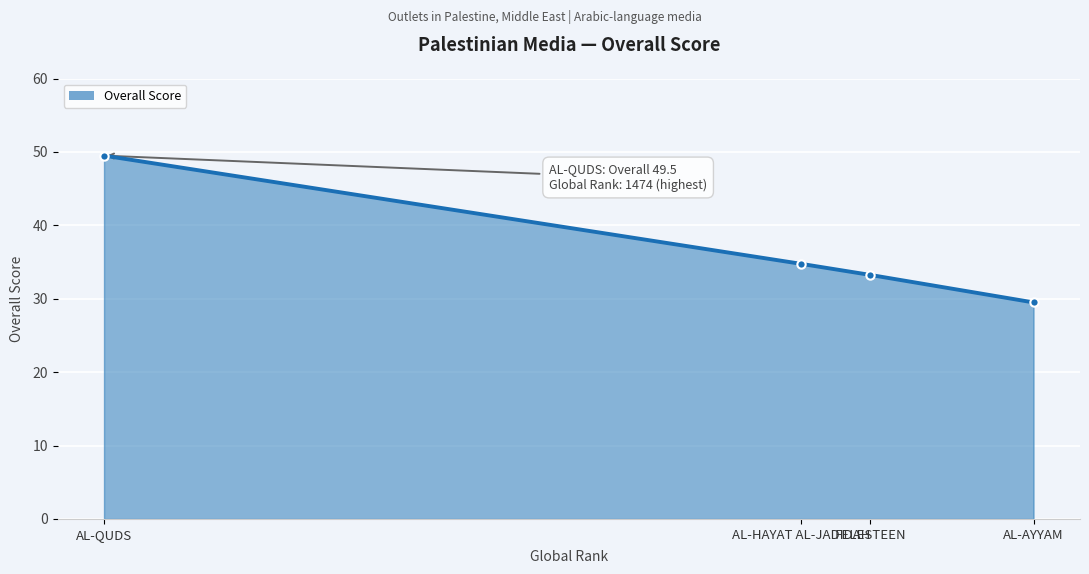

What is the change in value from AL-AYYAM to AL-HAYAT AL-JADIDAH?

+5.2